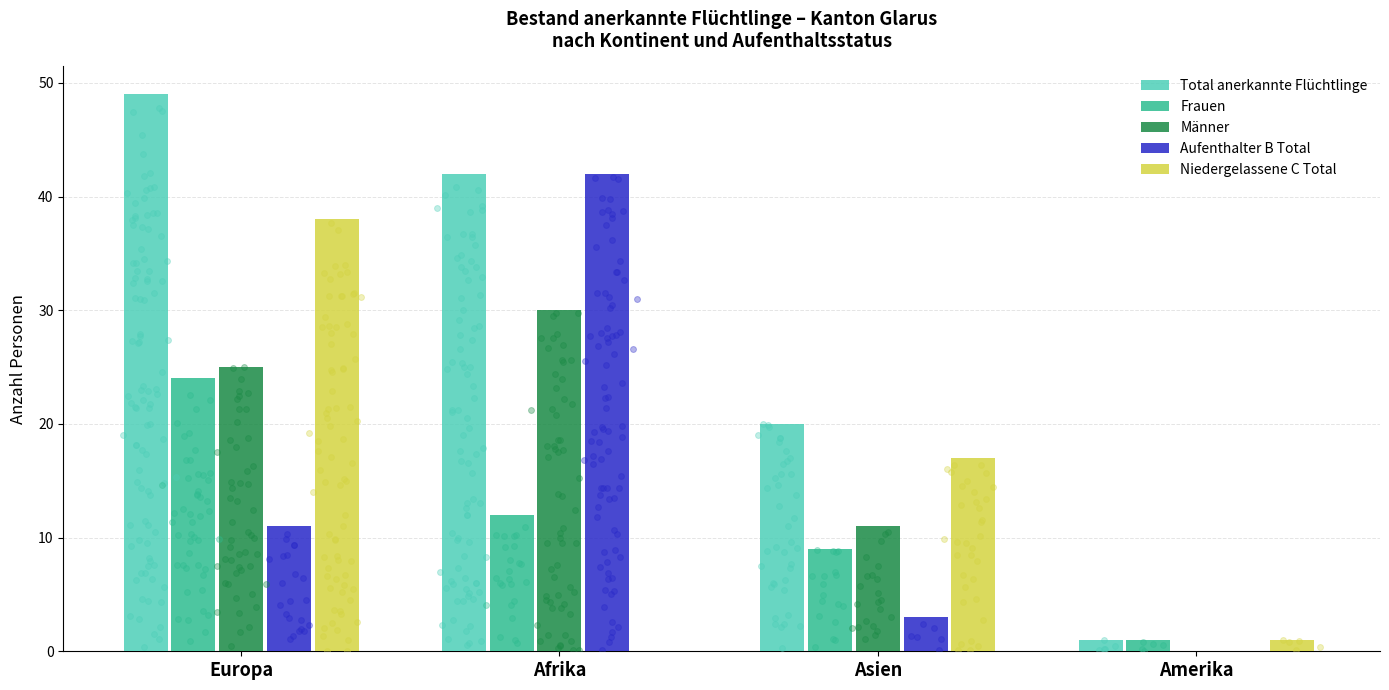

At which category is the sum across all series the highest?

Europa